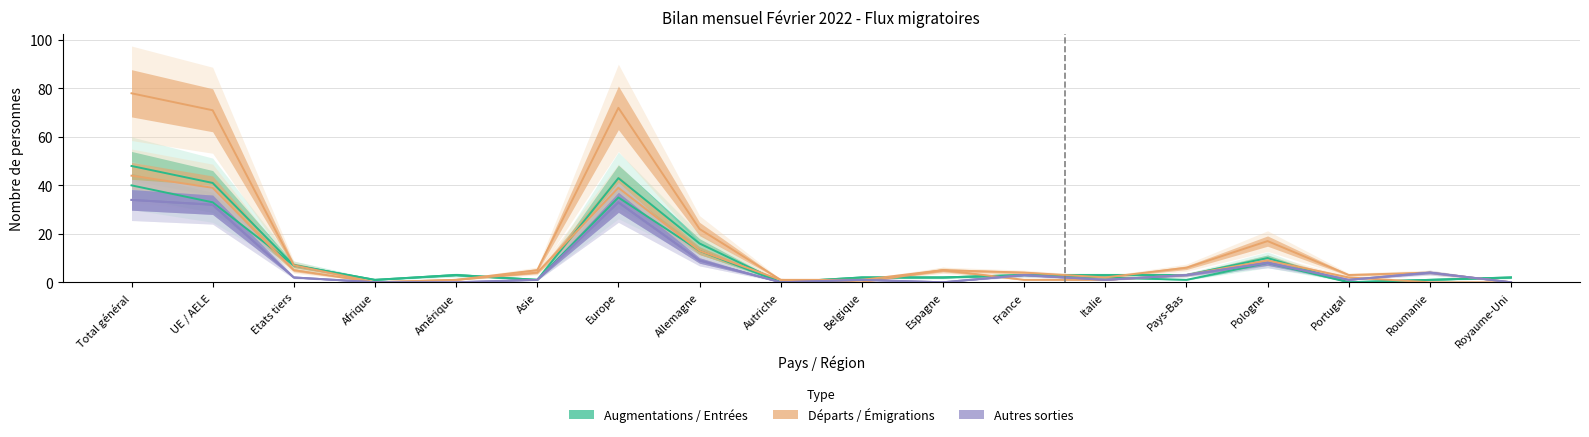

How many intersections are there between Total autres sorties and Total entrées?

2